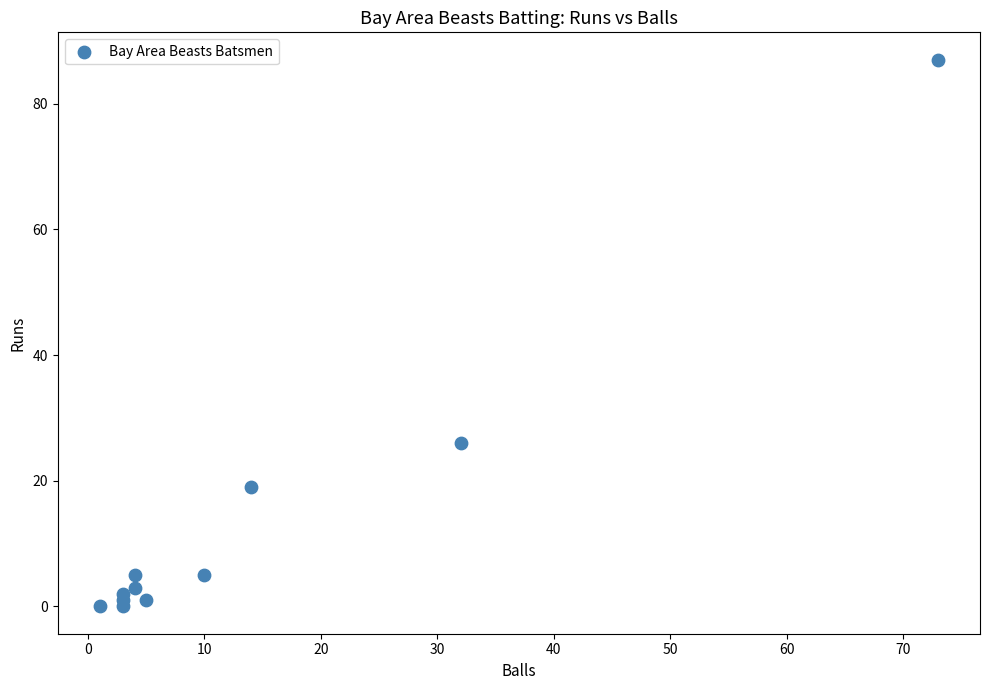

What Y value in the scatter plot is closest to 43?

26